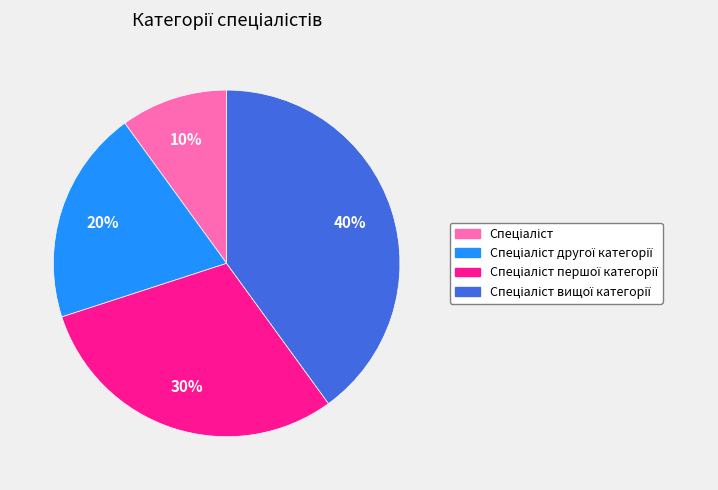

To the nearest percent, what is the average slice percentage?

25%